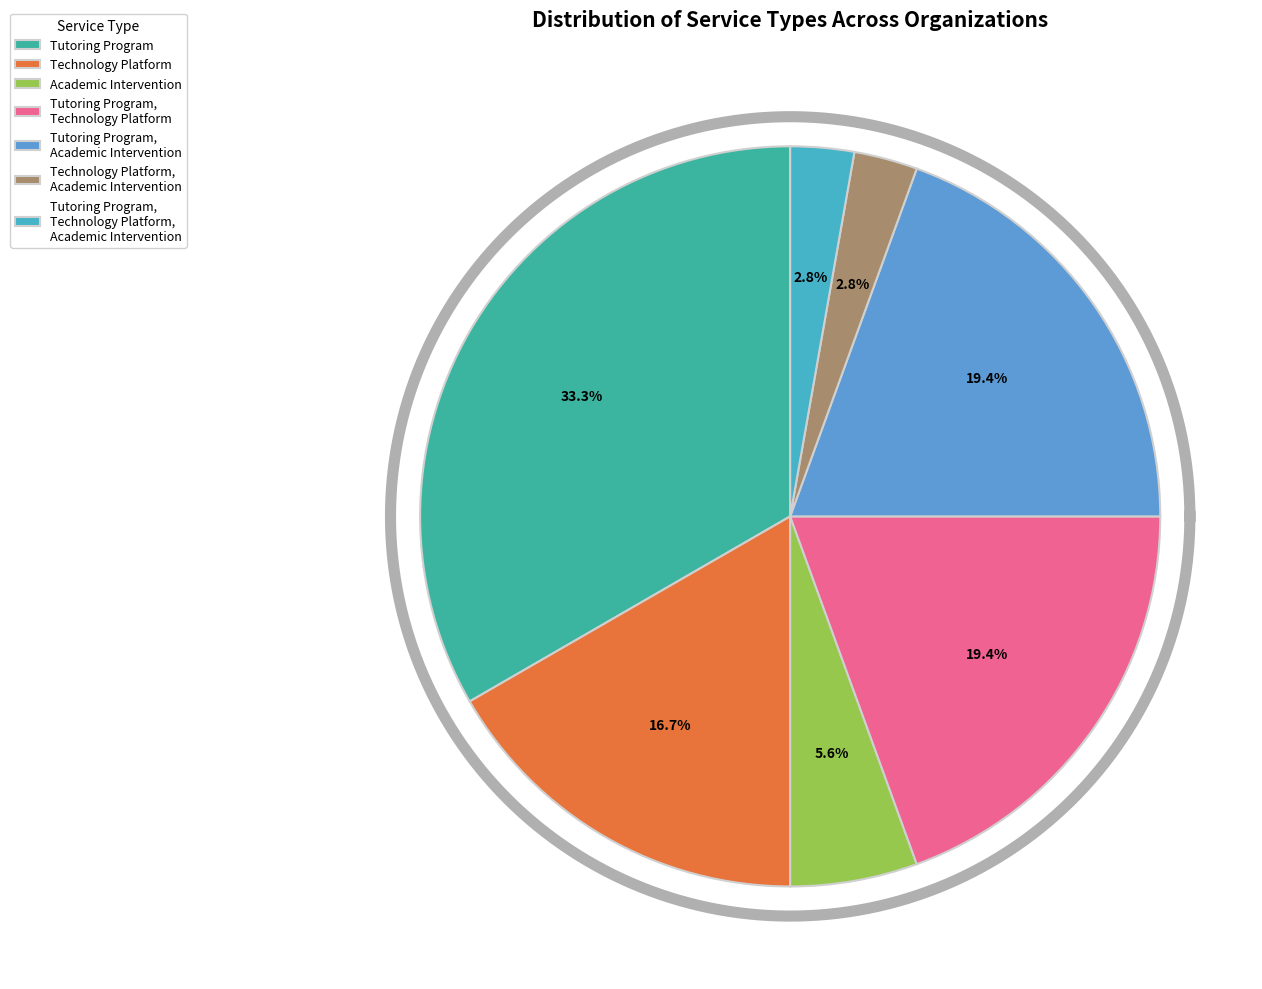

Which slice is the smallest?

Technology Platform, Academic Intervention